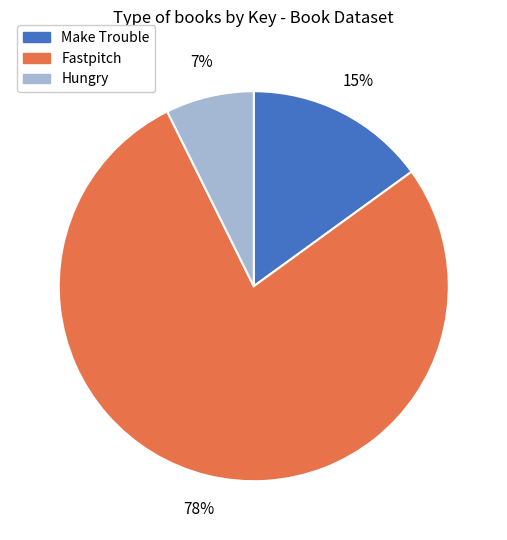

Which slice is the largest?

Fastpitch